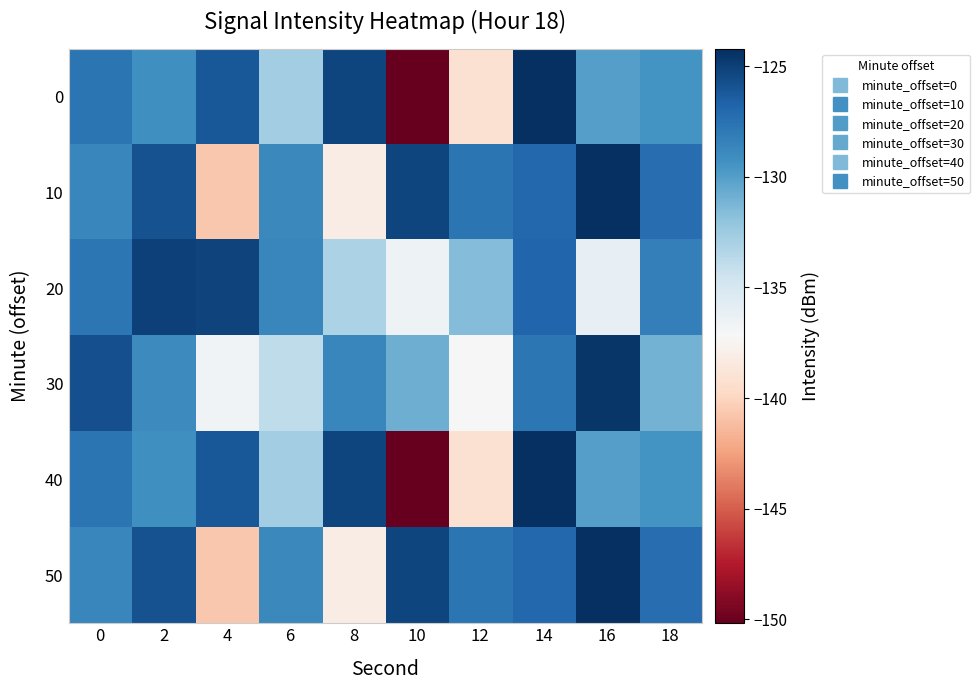

Reading left to right, extract all data points from this chart.

0: 0=-127.7	2=-129.2	4=-126.2	6=-132.7	8=-125.2	10=-150.2	12=-139.2	14=-124.2	16=-130.0	18=-129.5
10: 0=-128.7	2=-125.8	4=-140.7	6=-128.8	8=-138.2	10=-125.2	12=-127.7	14=-127.0	16=-124.3	18=-127.3
20: 0=-127.8	2=-125.0	4=-125.2	6=-128.7	8=-133.0	10=-136.6	12=-131.6	14=-126.9	16=-136.1	18=-128.3
30: 0=-125.8	2=-128.9	4=-136.7	6=-133.9	8=-128.8	10=-130.8	12=-137.3	14=-127.8	16=-124.6	18=-131.1
40: 0=-127.7	2=-129.2	4=-126.2	6=-132.7	8=-125.2	10=-150.2	12=-139.2	14=-124.2	16=-130.0	18=-129.5
50: 0=-128.7	2=-125.8	4=-140.7	6=-128.8	8=-138.2	10=-125.2	12=-127.7	14=-127.0	16=-124.3	18=-127.3